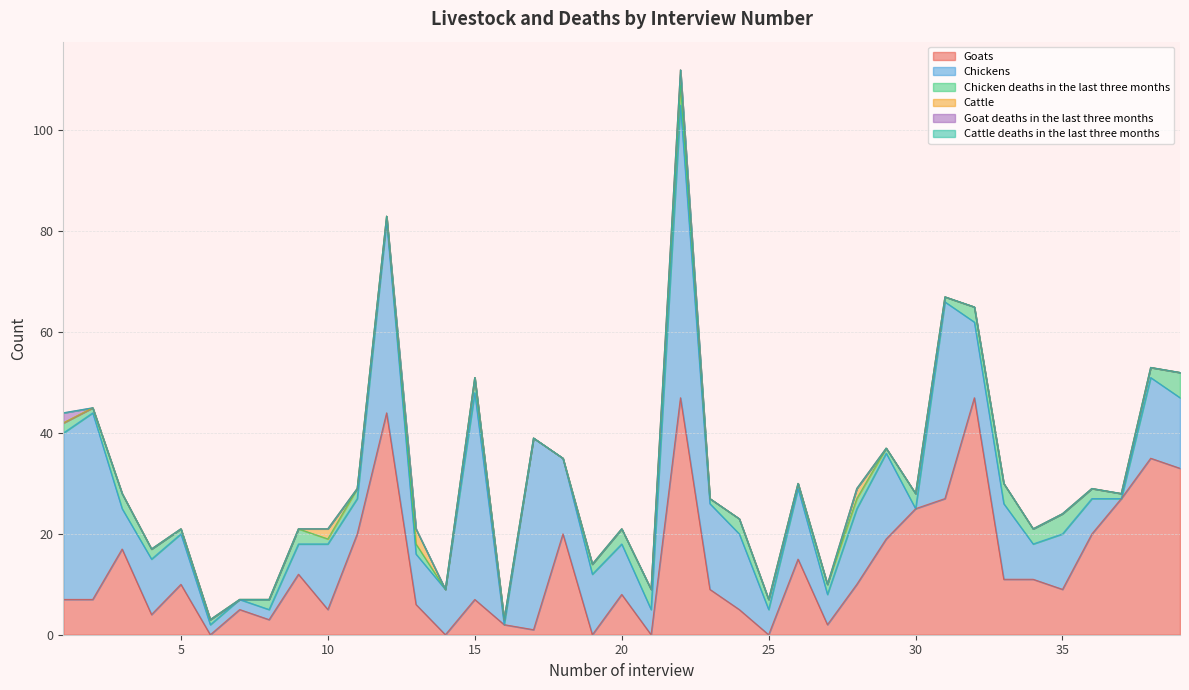

What is the value of the Cattle point at the 22nd from the left?

3